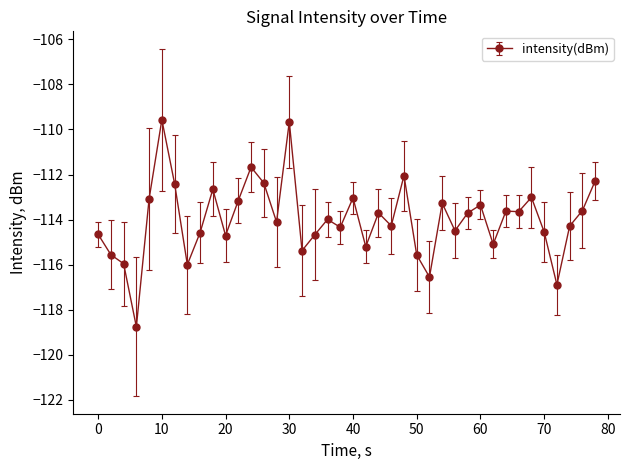

True or false: the data has more than 2 interior local peaks.

True